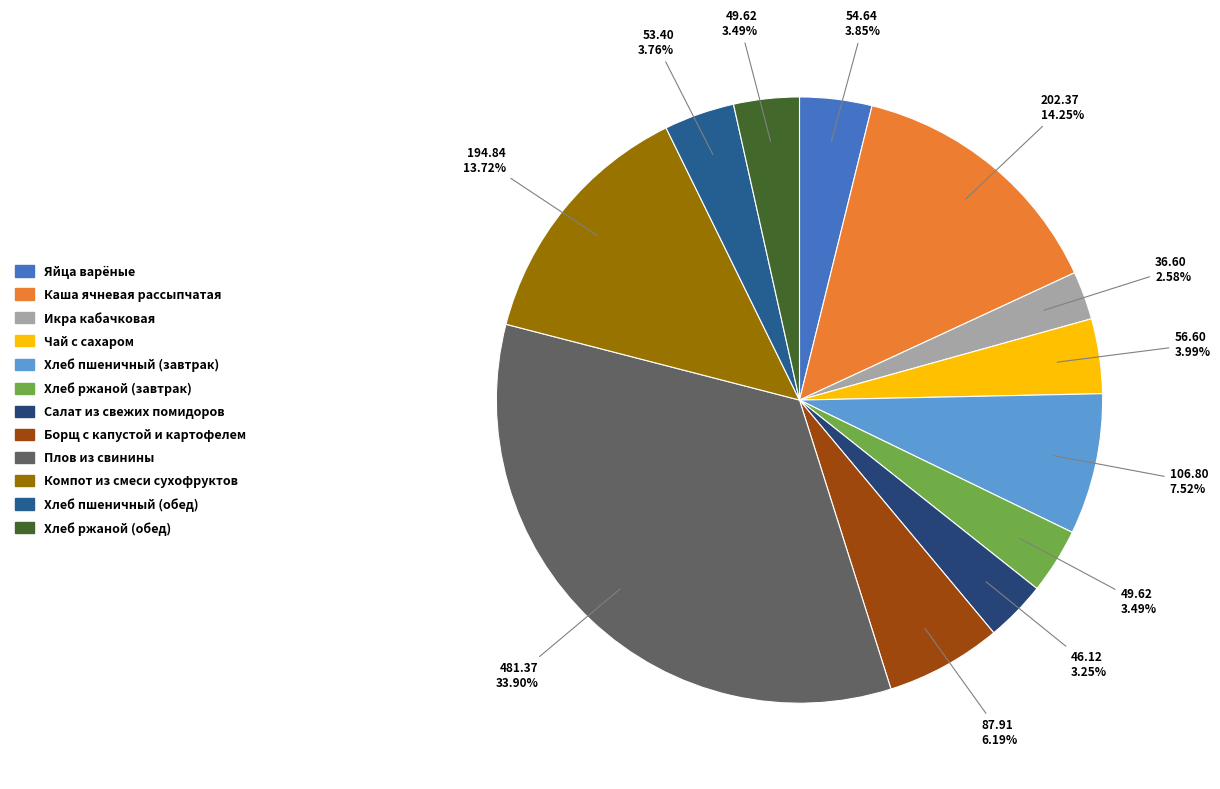

What is the ratio of the value at Яйца варёные to the value at Хлеб пшеничный (обед)?

1.0